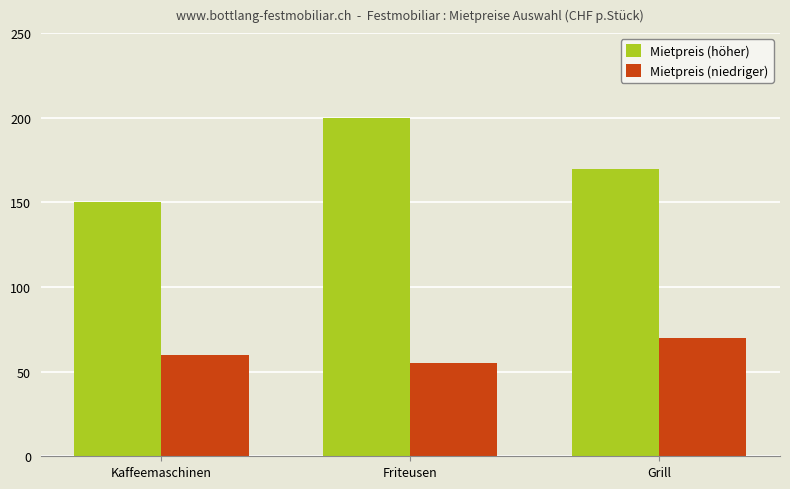

Count the Mietpreis (höher) values in the range 150 to 200.

3